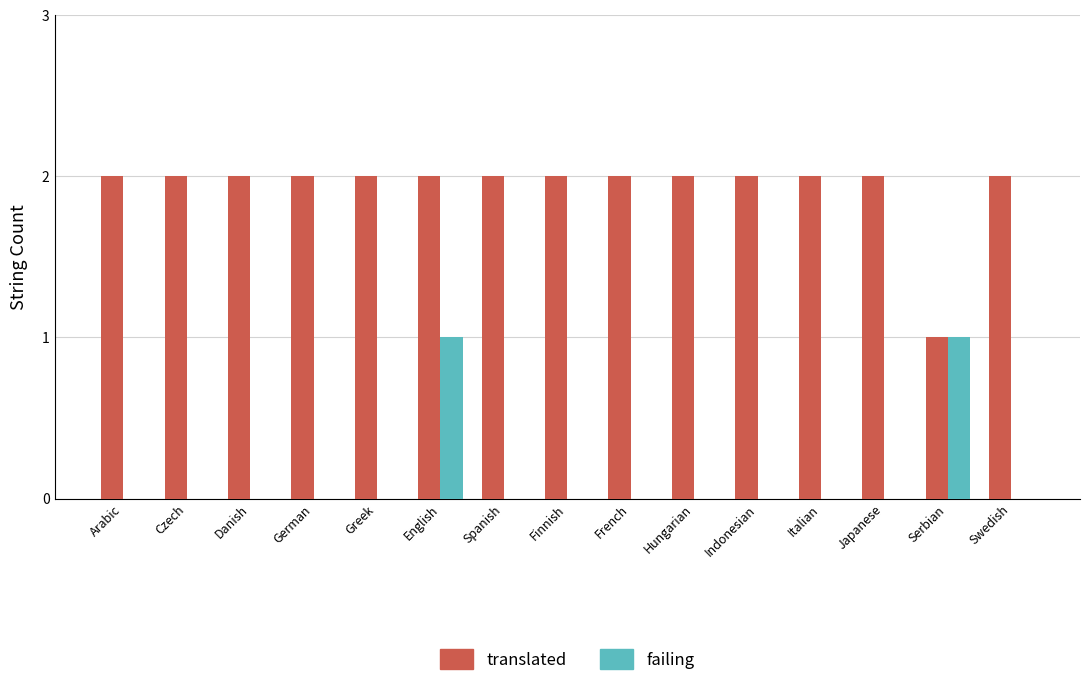

What is the sum of the translated values at Spanish and Czech?

4